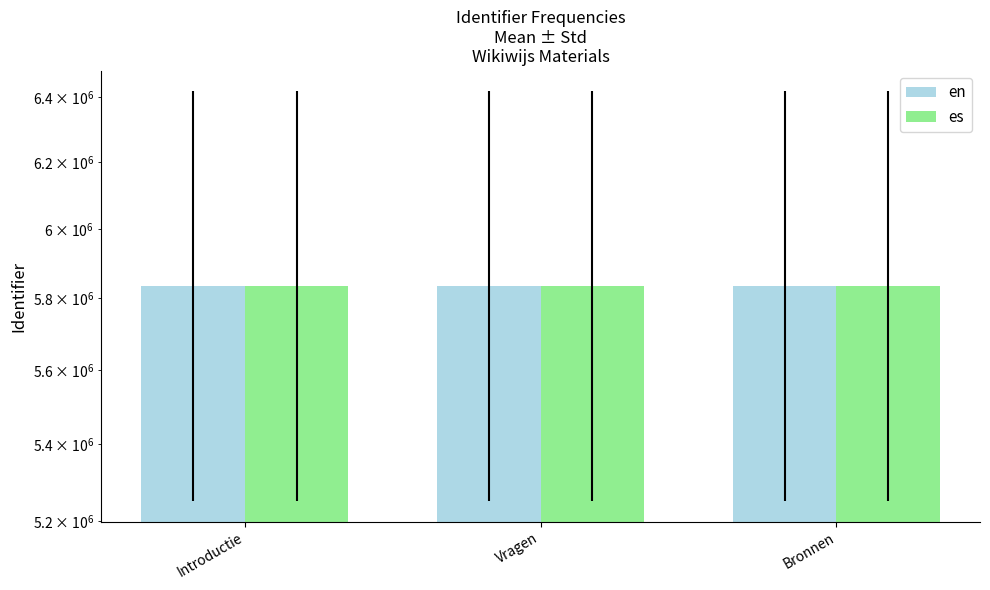

Reading left to right, list all the values displayed in this chart.

en: Introductie=5834847	Vragen=5834862	Bronnen=5834867
es: Introductie=5834847	Vragen=5834862	Bronnen=5834867